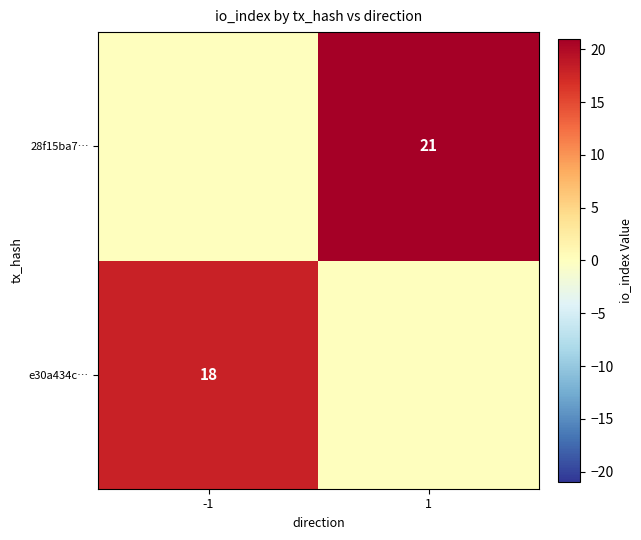

True or false: 28f15ba7… has a value of 21 at 1.

True